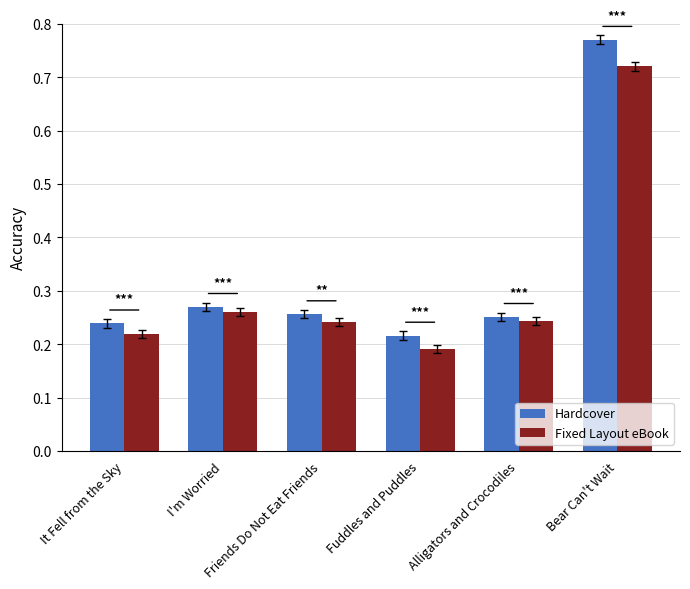

Is it true that Fixed Layout eBook equals 0.4 at Friends Do Not Eat Friends?

False